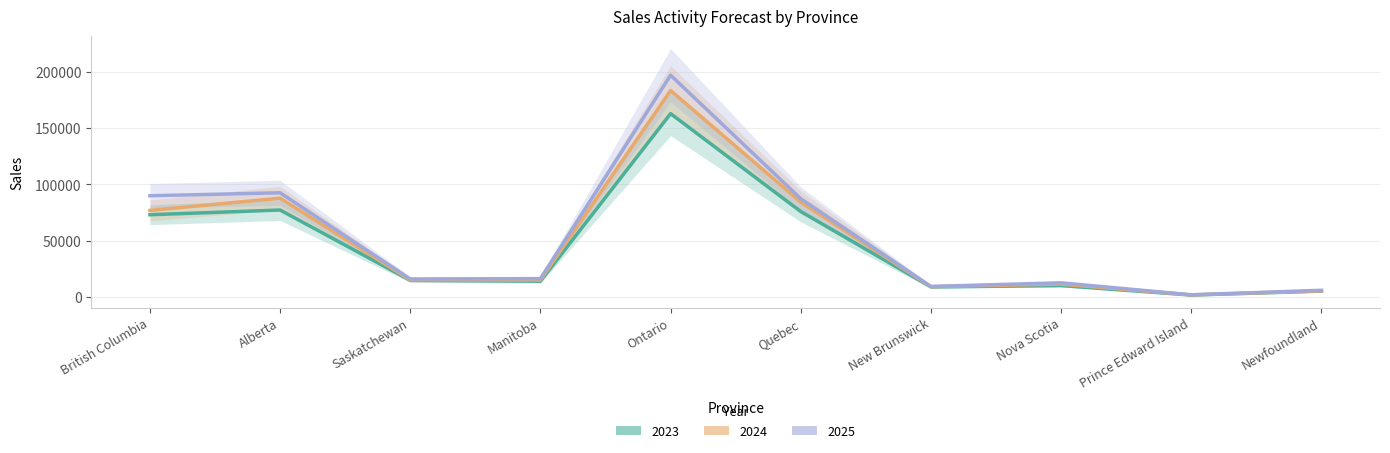

What is the average value of the 2025 series?

52971.6